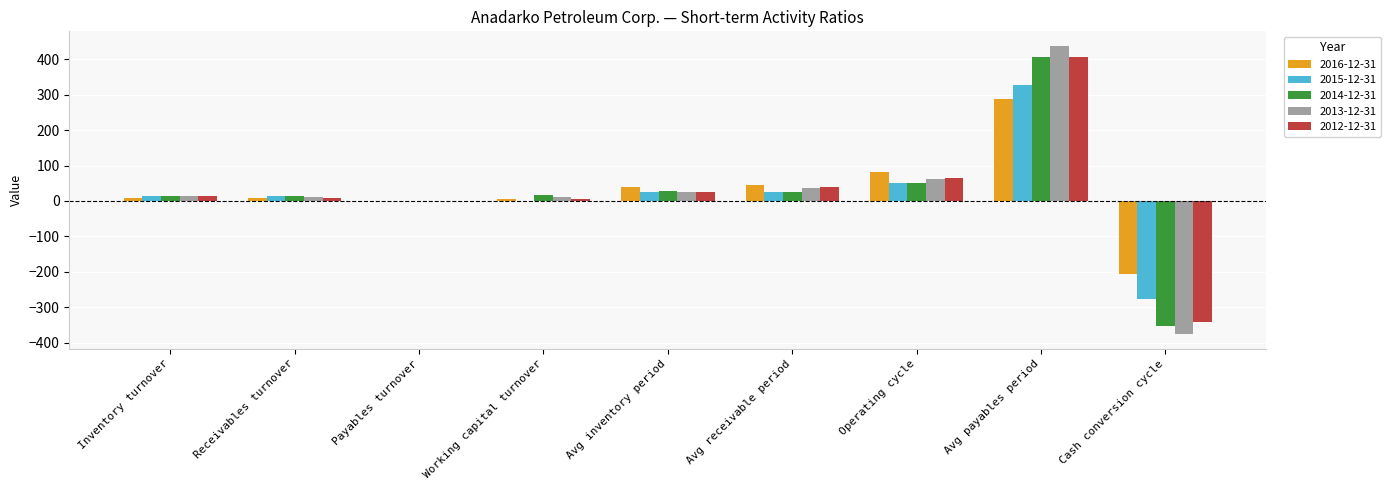

What is the maximum value for 2016-12-31?

288.0